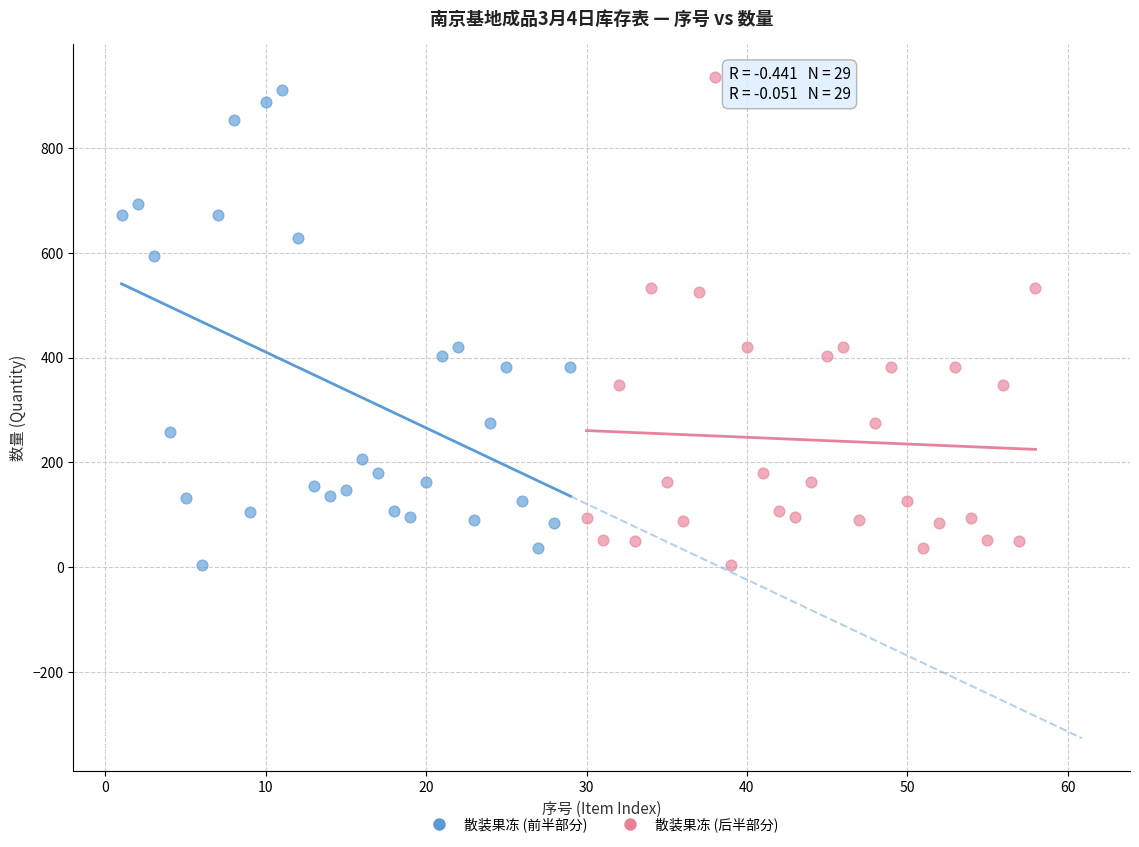

Which series has the widest spread of Y values?

散装果冻 (后半部分)